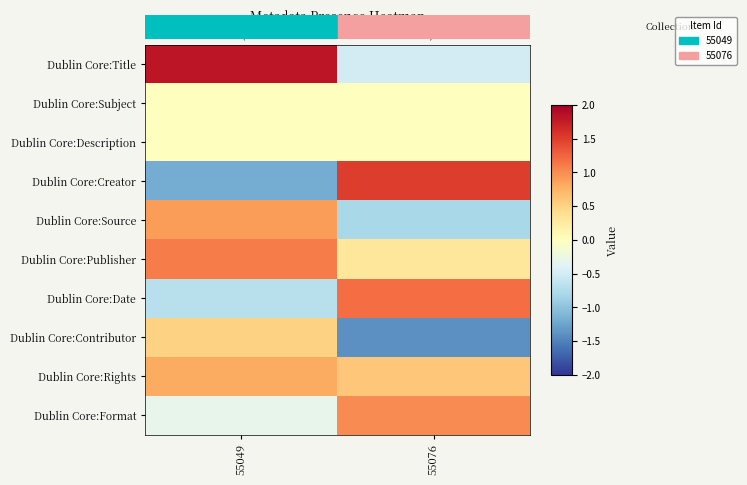

Rank the series by their maximum value, from highest to lowest.

Dublin Core:Title, Dublin Core:Creator, Dublin Core:Date, Dublin Core:Publisher, Dublin Core:Format, Dublin Core:Source, Dublin Core:Rights, Dublin Core:Contributor, Dublin Core:Subject, Dublin Core:Description